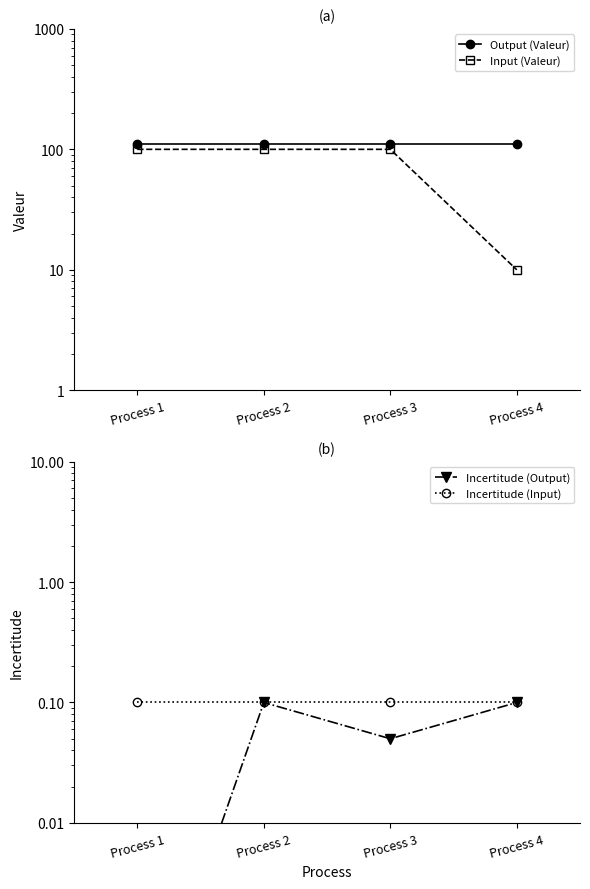

How many lines are shown in the chart?

4